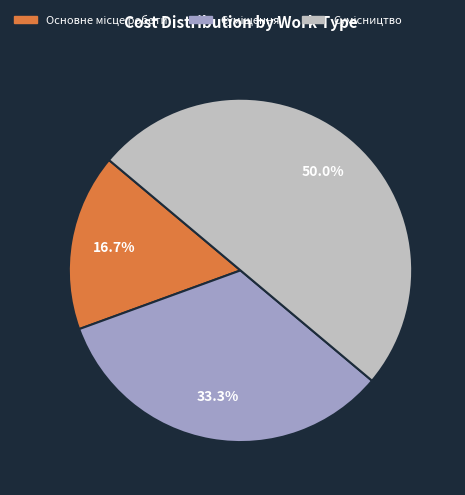

Is there any slice that represents more than half of the pie?

No